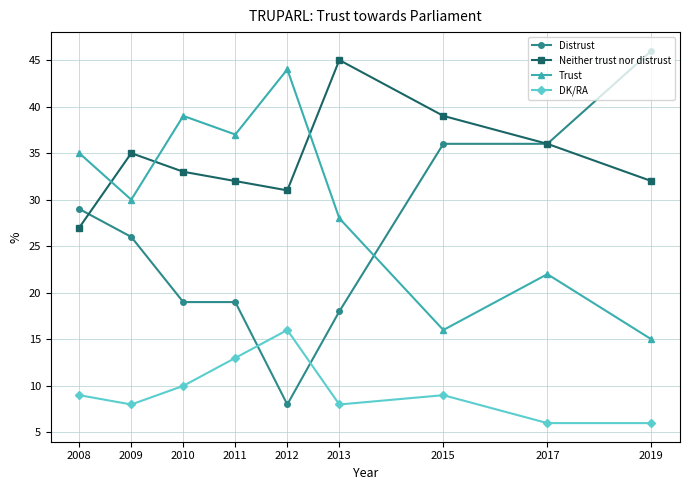

True or false: Trust has a value of 37 at 2011.

True